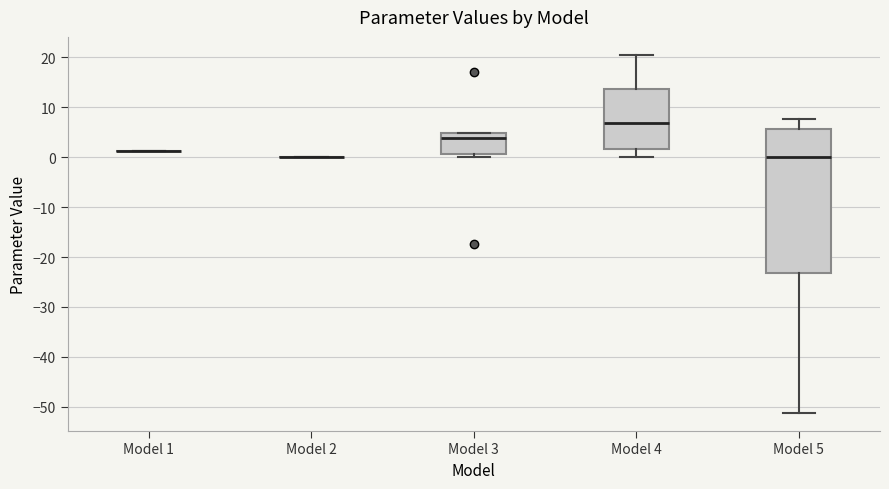

Reading left to right, transcribe this box plot: for each box, give where its median line is, the range the box spans, and where its two whiskers end, as read against the y-axis. The values are not printed on the chart, so give them approximately, as read against the axis.

Model 1: box collapsed to a line at 1, whiskers 1 to 1
Model 2: box collapsed to a line at 0, whiskers 0 to 0
Model 3: median 4, box 1 to 5, whiskers 0 to 5
Model 4: median 7, box 2 to 14, whiskers 0 to 21
Model 5: median 0, box -23 to 6, whiskers -51 to 8